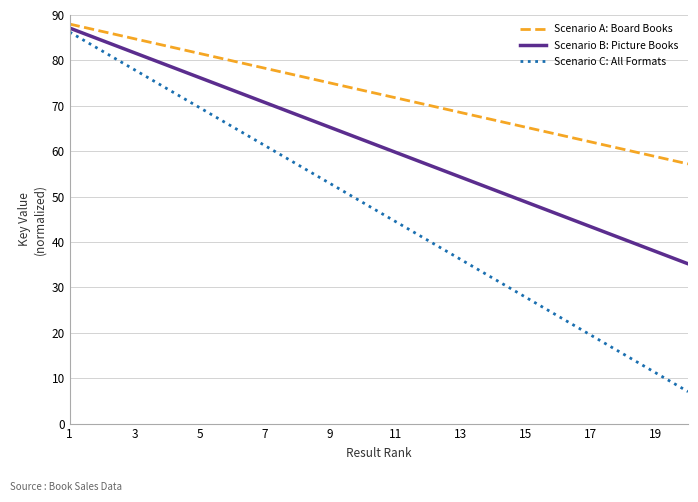

What is the maximum value shown in the chart?

88.0